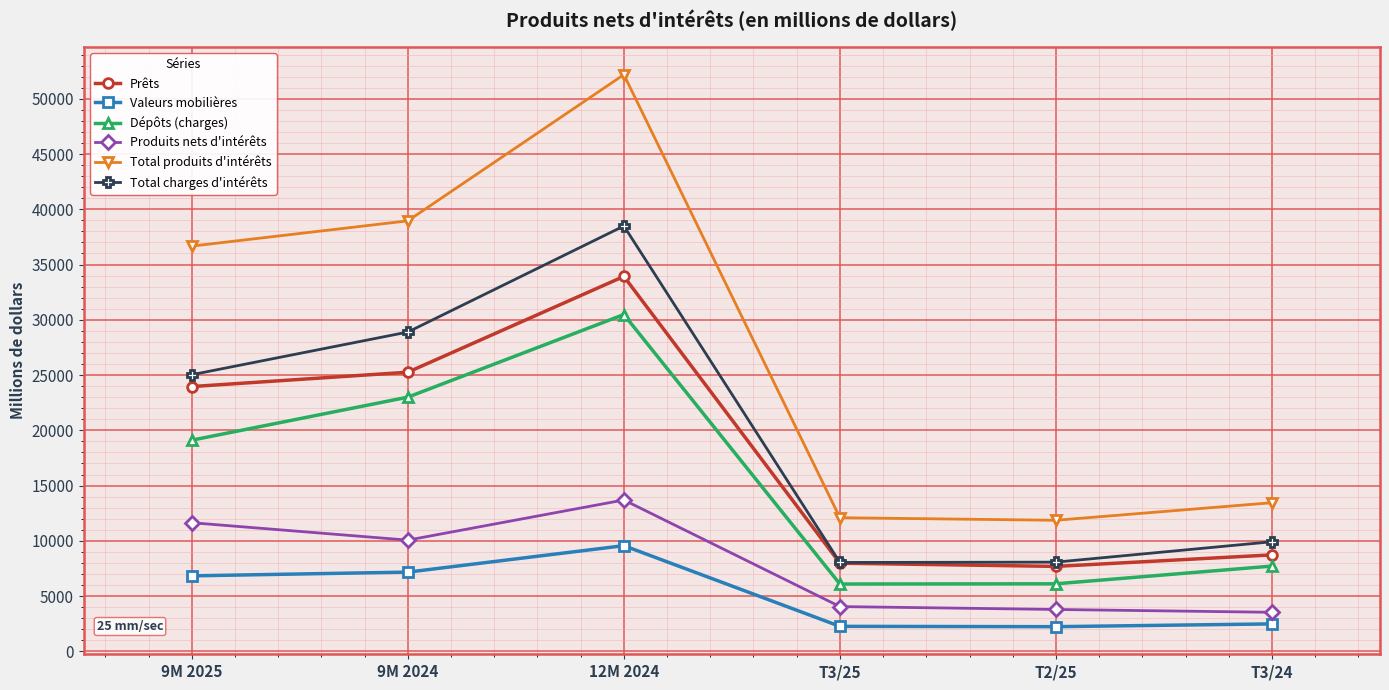

At which category does Dépôts (charges) reach its first local peak?

12M 2024